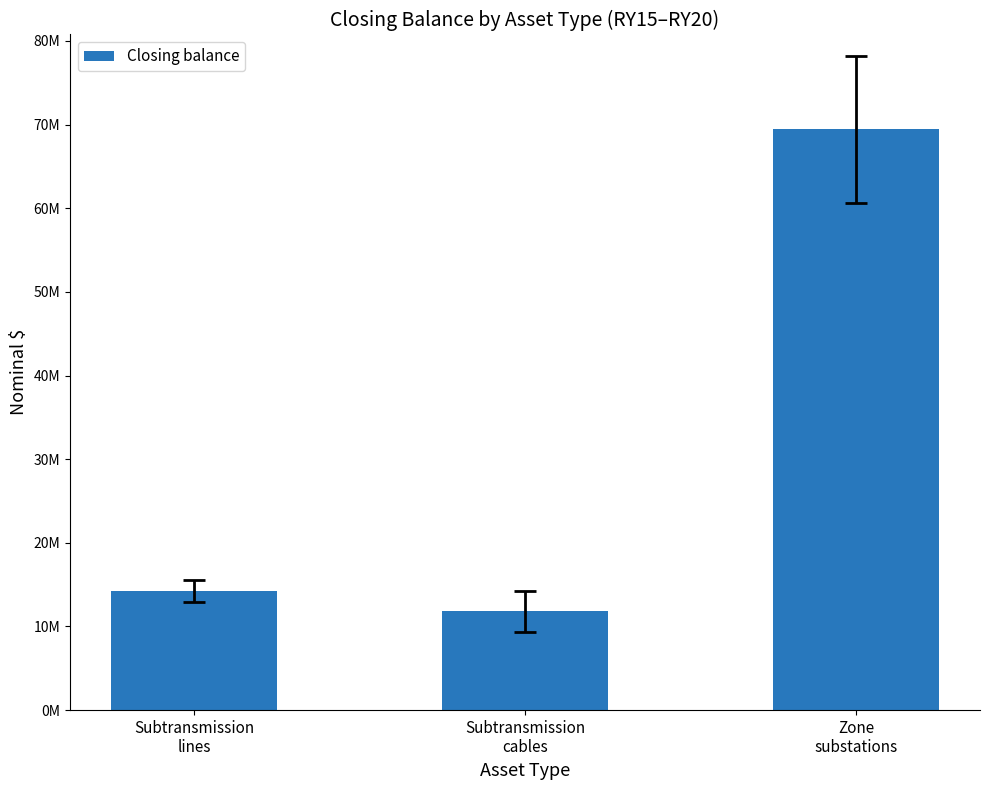

Which category has the lowest value across all series?

Subtransmission
cables